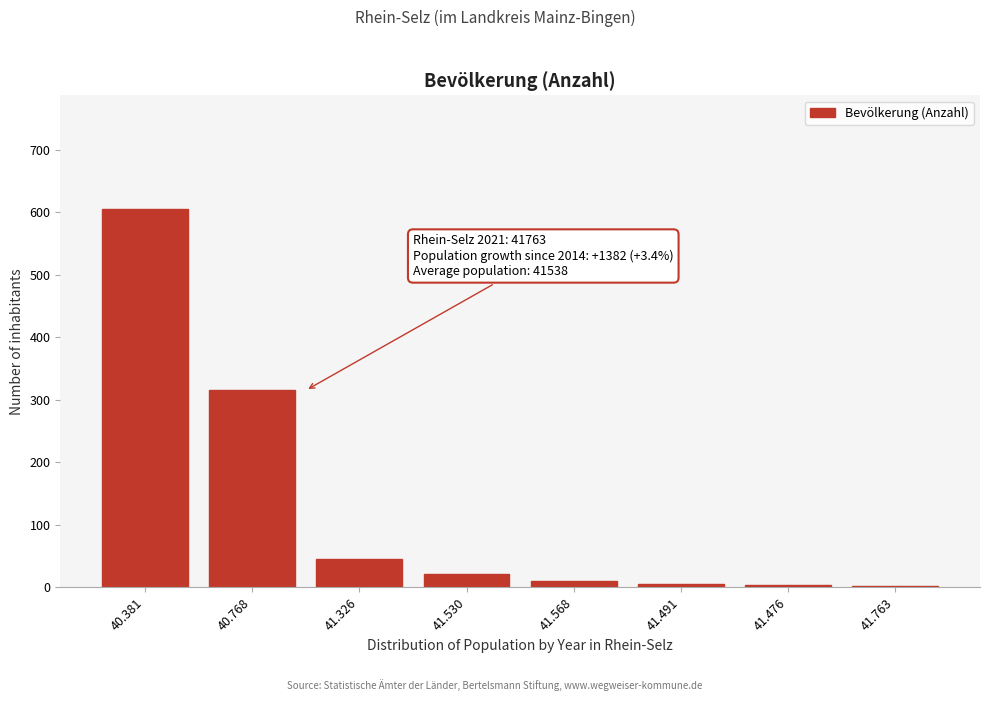

Is it true that the value at 40.768 is 315?

True